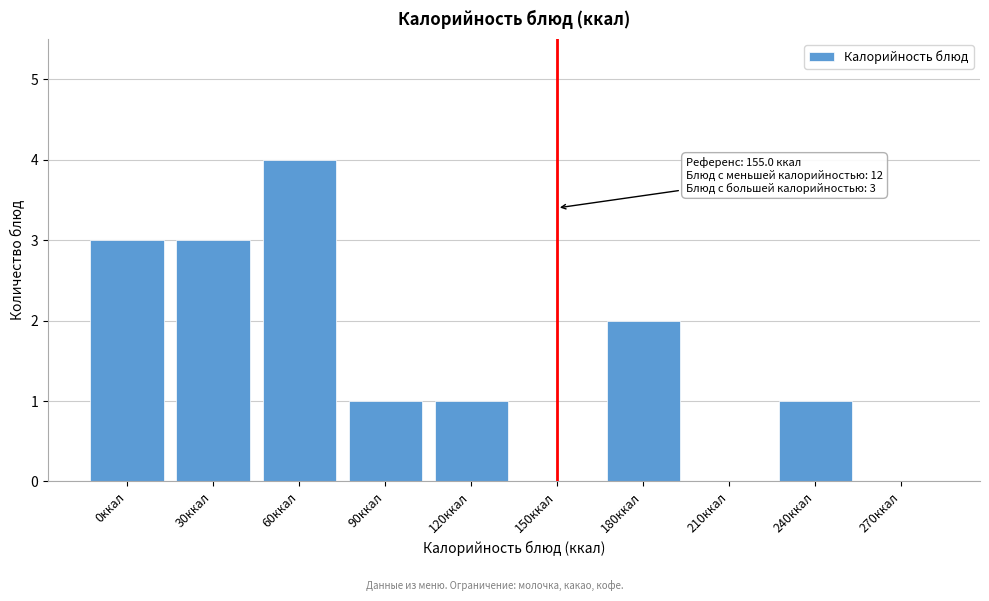

Reading left to right, list all the values displayed in this chart.

0ккал=3	30ккал=3	60ккал=4	90ккал=1	120ккал=1	150ккал=0	180ккал=2	210ккал=0	240ккал=1	270ккал=0